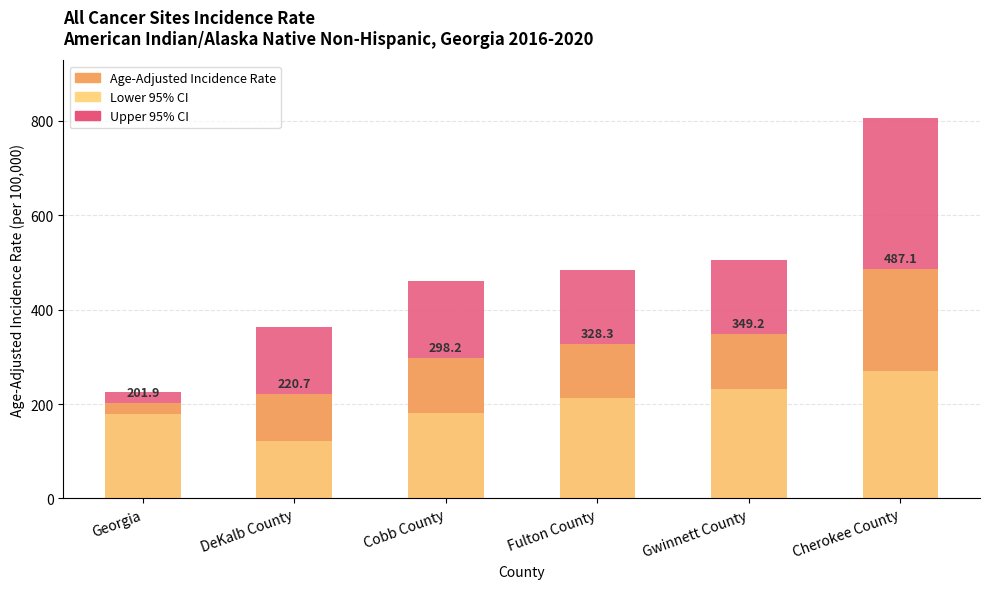

What is the difference between the Age-Adjusted Incidence Rate values at Fulton County and Gwinnett County?

20.9